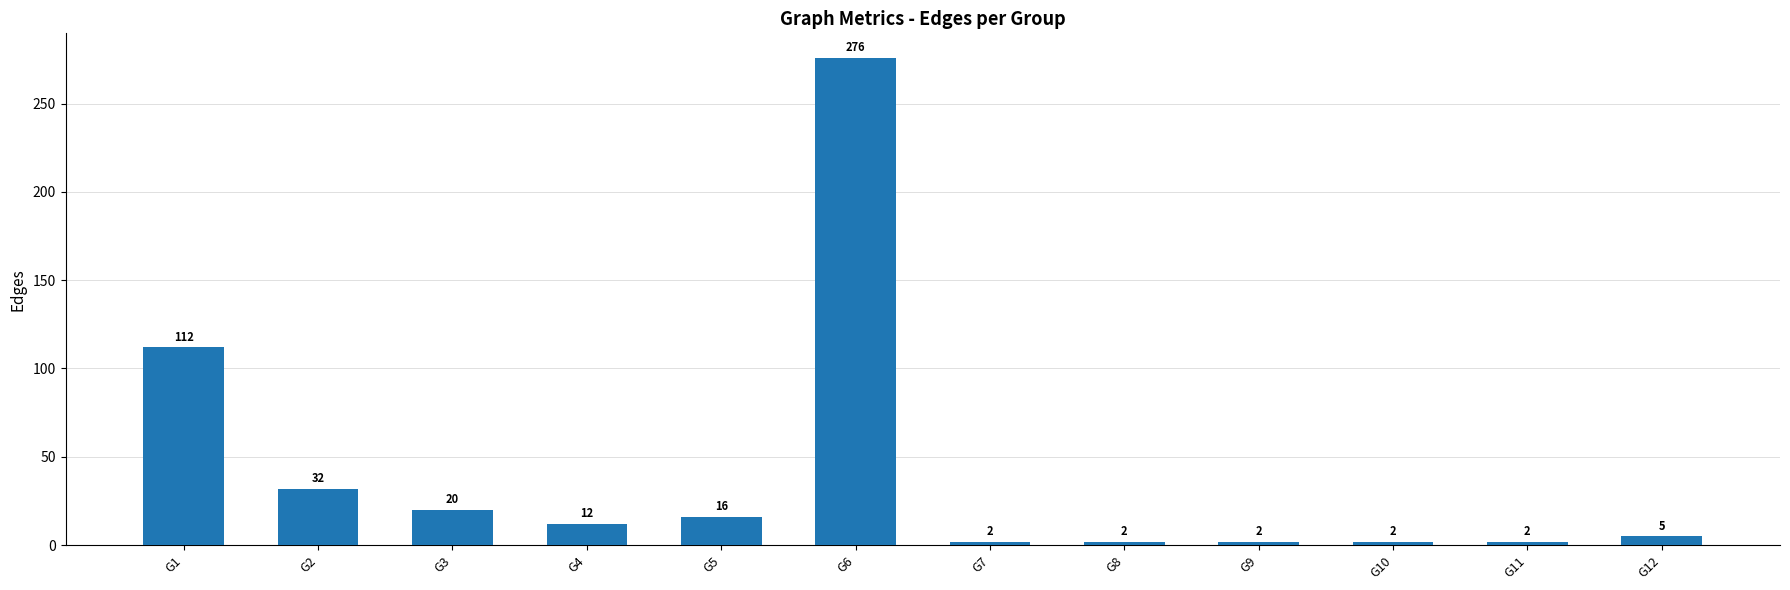

What is the greatest value displayed?

276